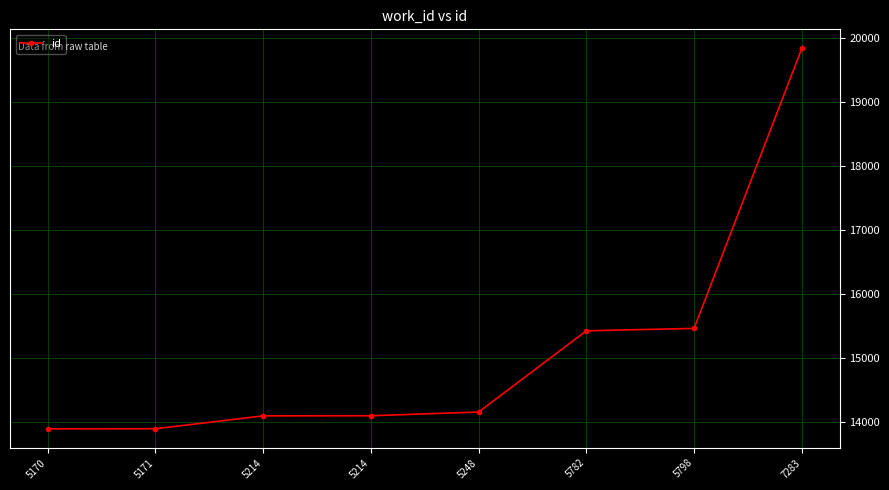

How many categories are shown in the chart?

8